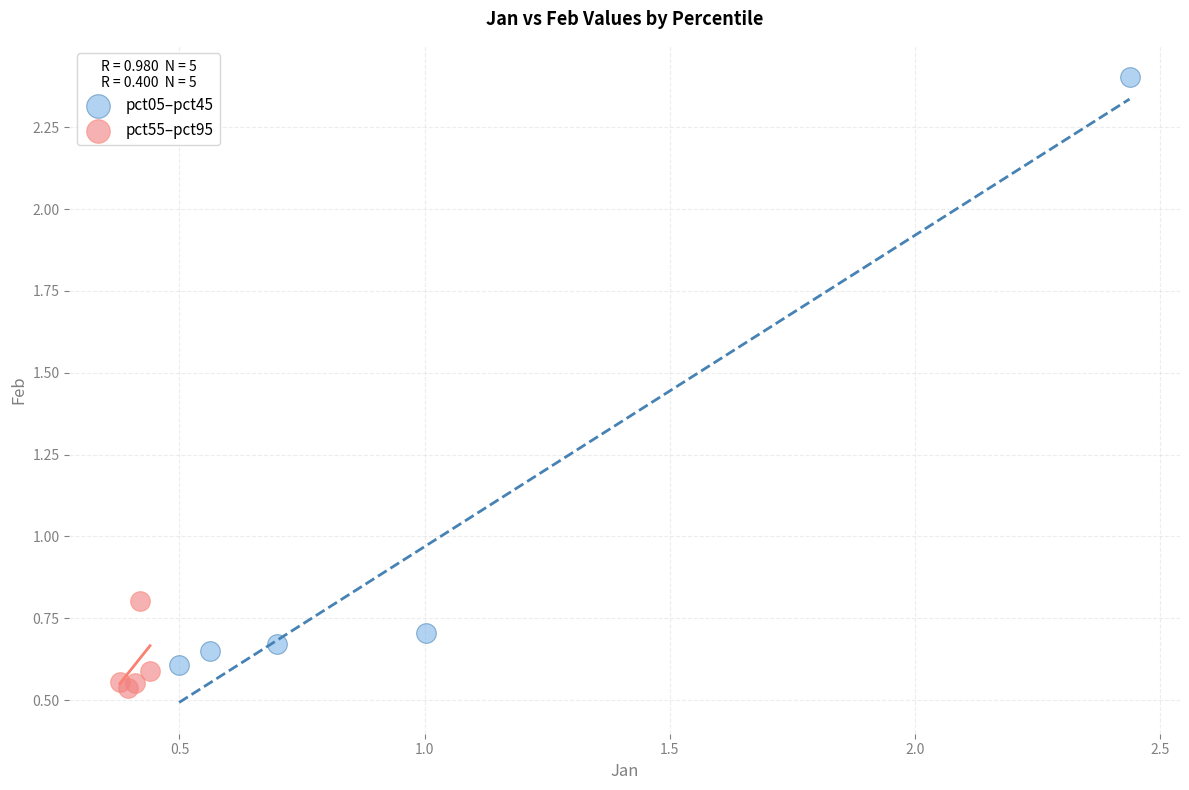

Which series contains the lowest Y value?

pct55–pct95